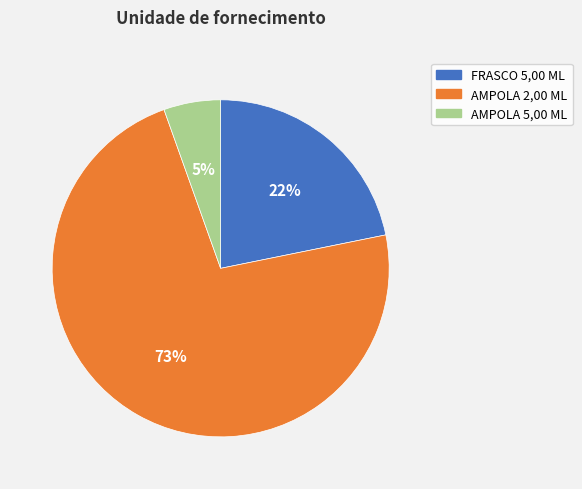

Is the sum of AMPOLA 2,00 ML and AMPOLA 5,00 ML greater than half?

Yes